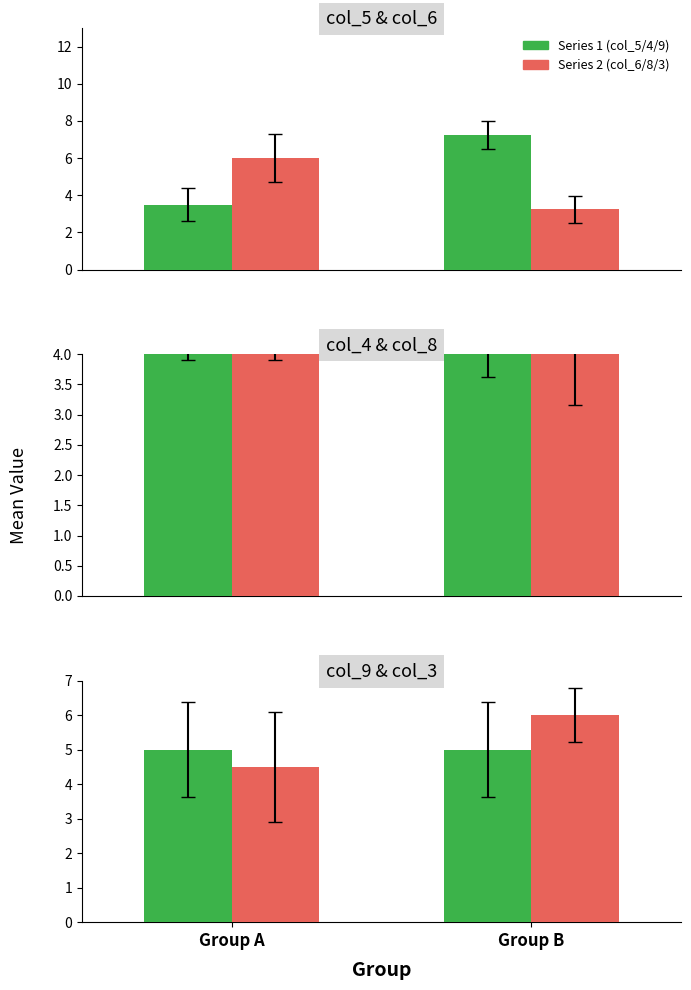

Is it true that col_5/col_4/col_9 equals 9.0 at Group B?

False